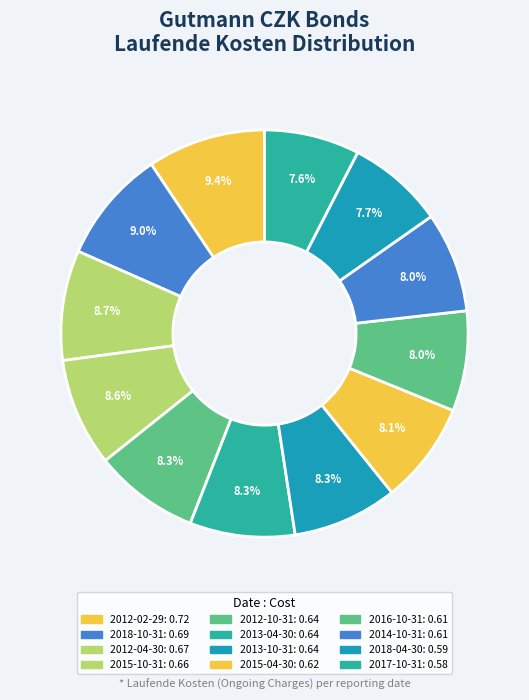

How many slices are in this pie chart?

12